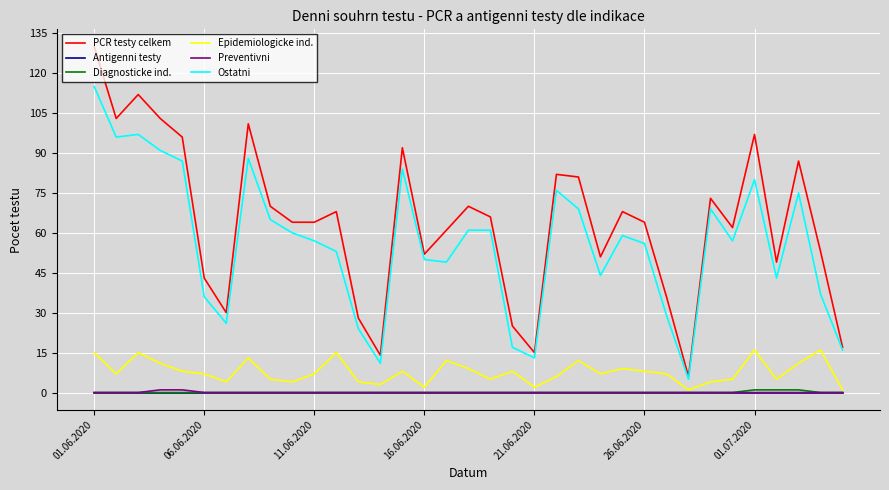

What is the greatest value displayed?

130